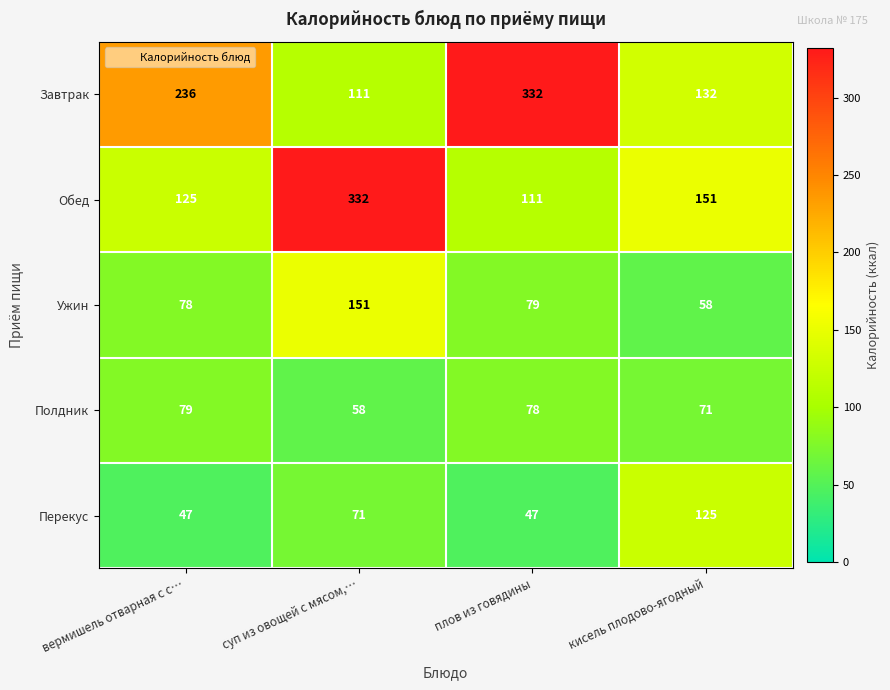

Is it true that Обед equals 212 at кисель плодово-ягодный?

False